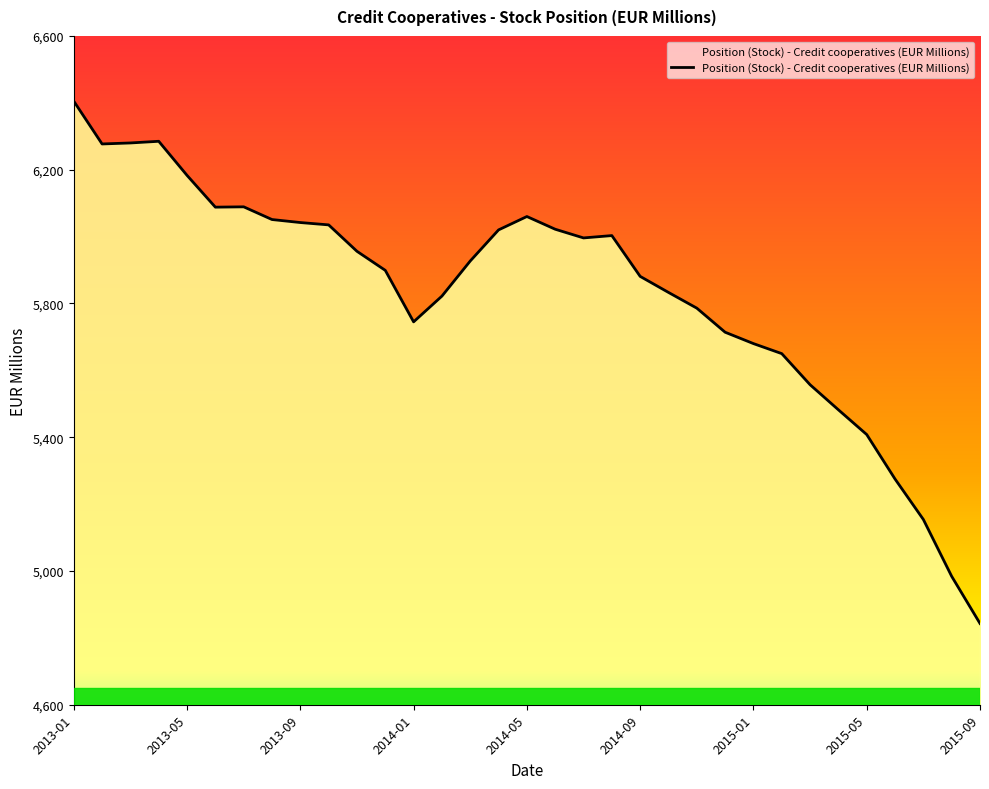

What is the difference between the maximum and minimum values?

1562